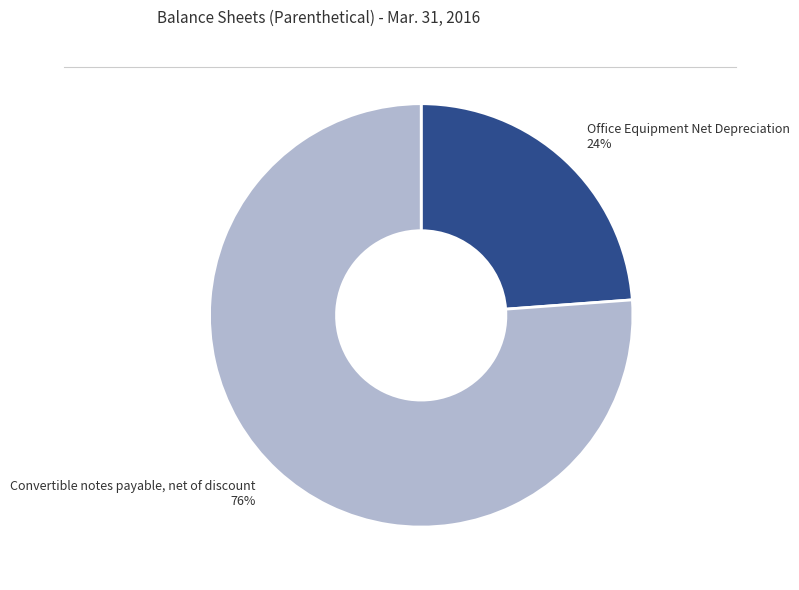

What is the ratio of the value at Office Equipment Net Depreciation to the value at Convertible notes payable, net of discount?

0.3